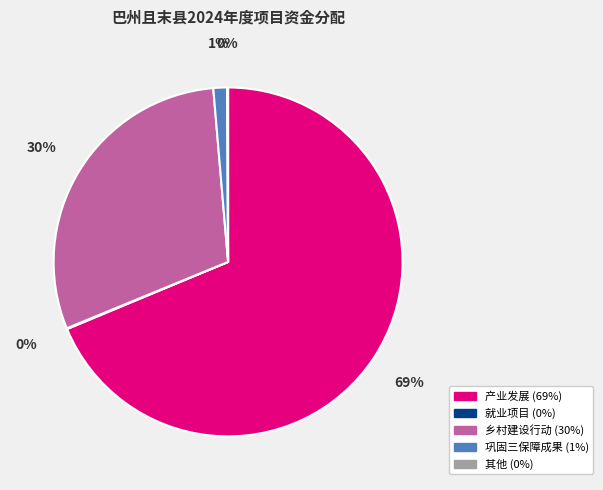

What is the largest slice in the pie chart?

产业发展